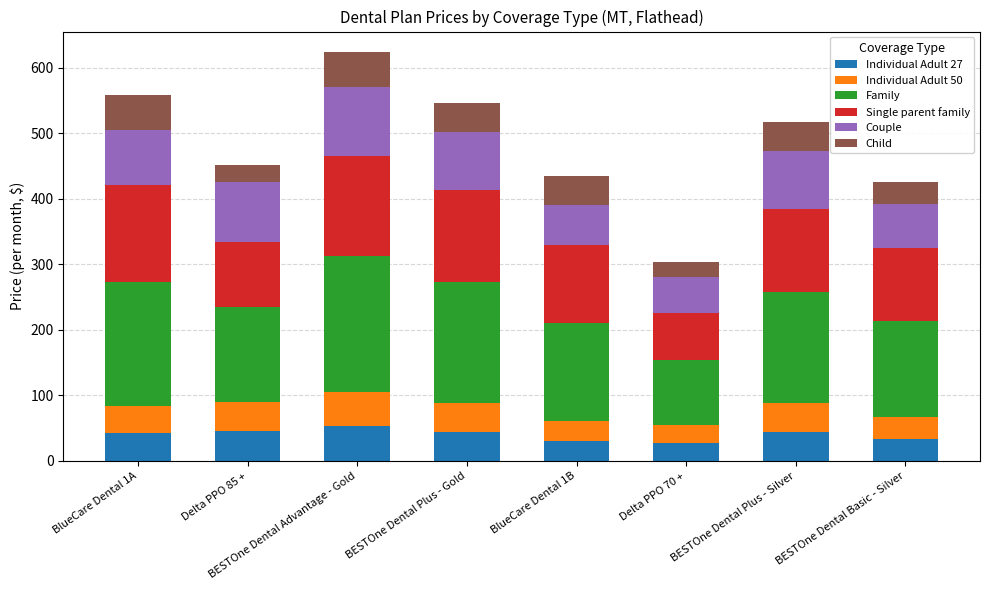

What is the sum of all Individual Adult 27 values?

320.1